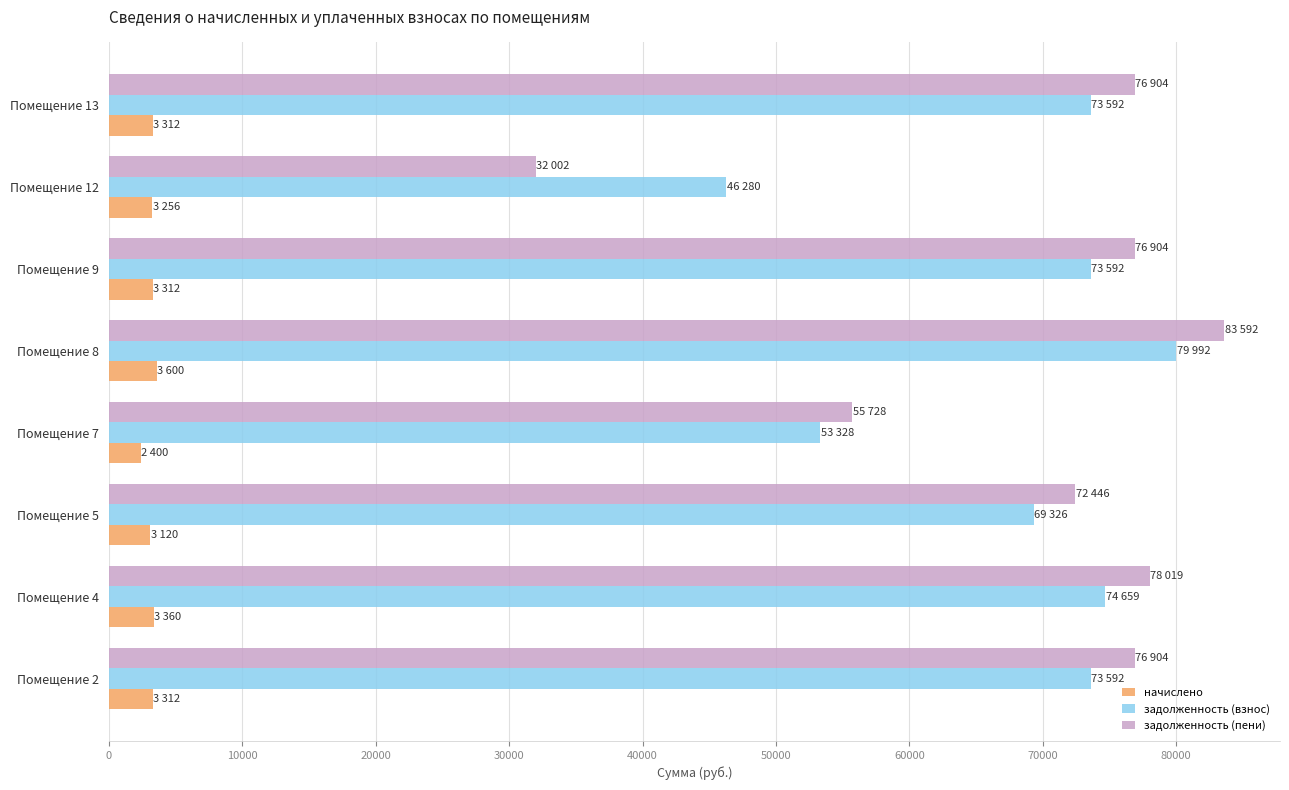

At which label is задолженность (взнос) closest to 63136?

Помещение 5